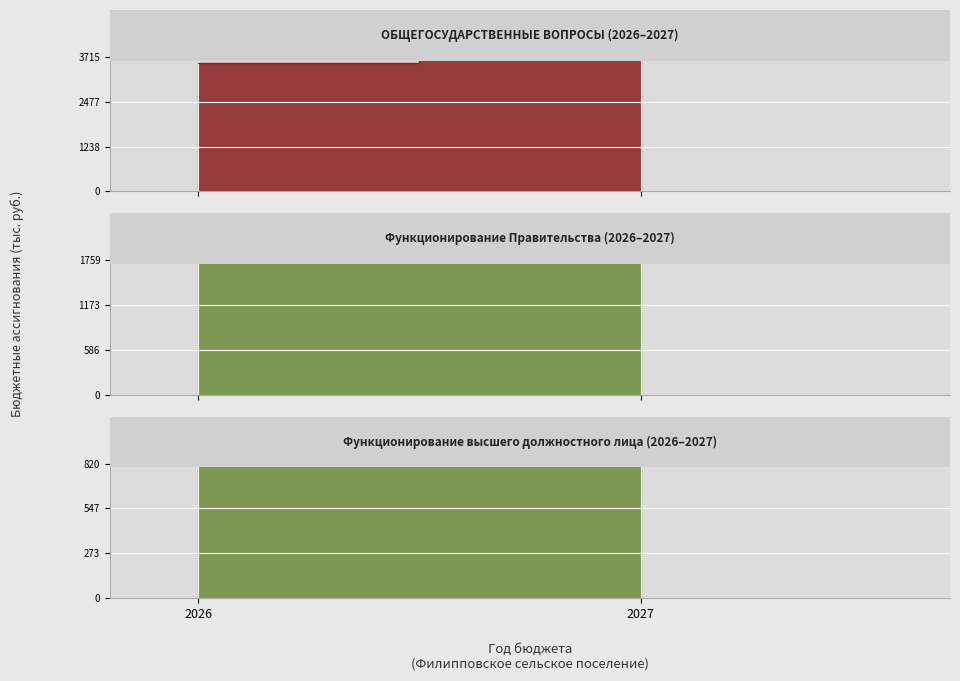

Which series has the largest range (max minus min)?

ОБЩЕГОСУДАРСТВЕННЫЕ ВОПРОСЫ